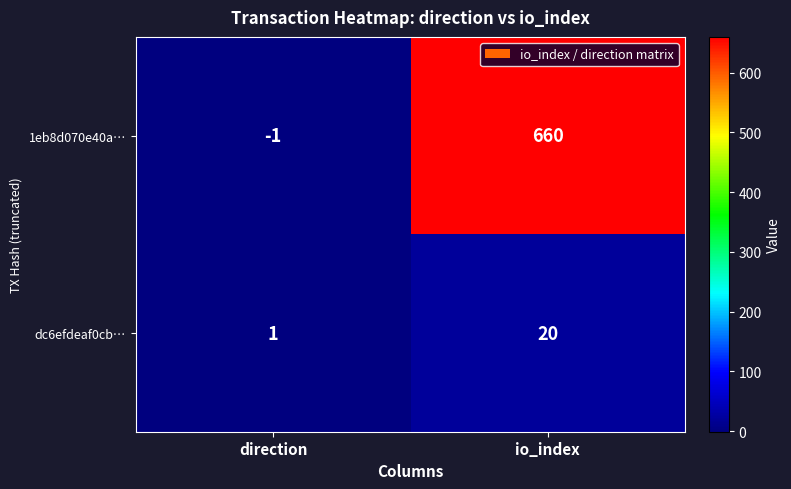

The 1eb8d070e40a… series shows -1 at direction. True or false?

True